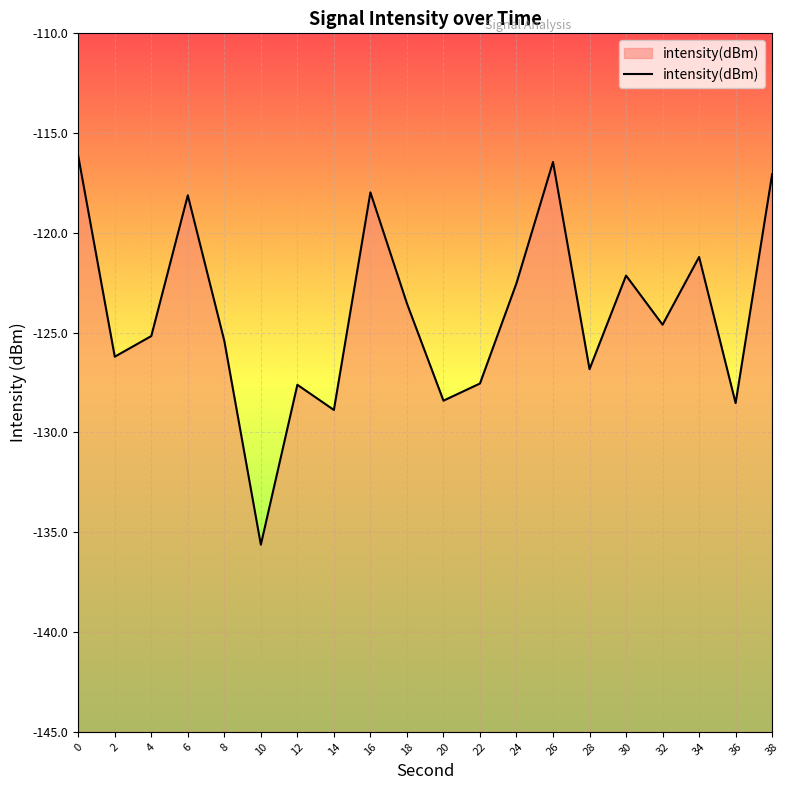

What is the sum of all values?

-2480.0